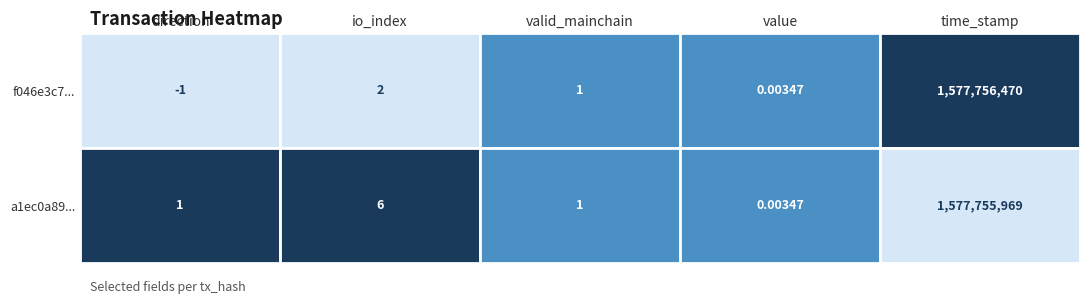

How many values in the a1ec0a89b657267cd30df6761e9af0cdd4b3cb2 series exceed 1?

2